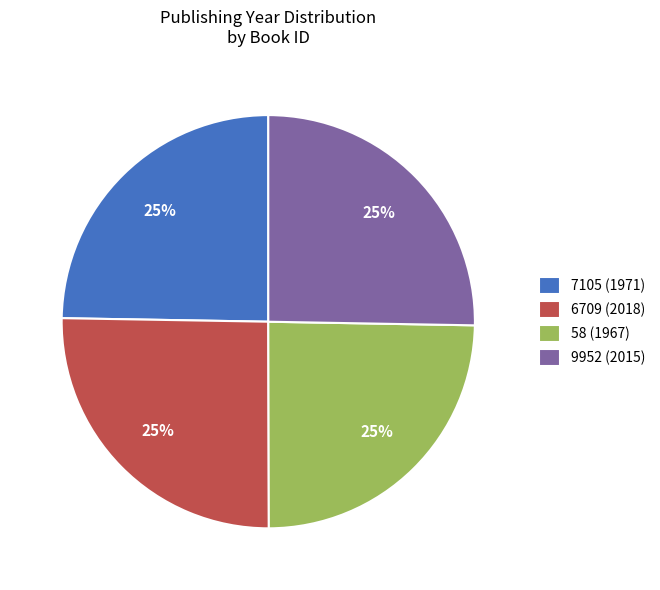

The 9952 (2015) slice represents 39% of the pie. True or false?

False